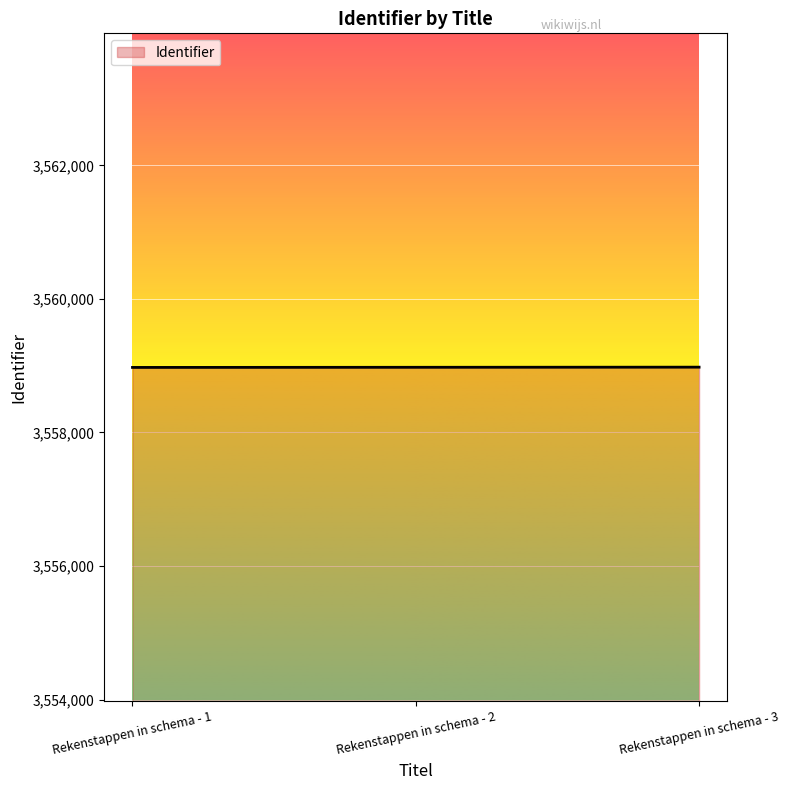

Count the values in the range 3558974 to 3558978.

3